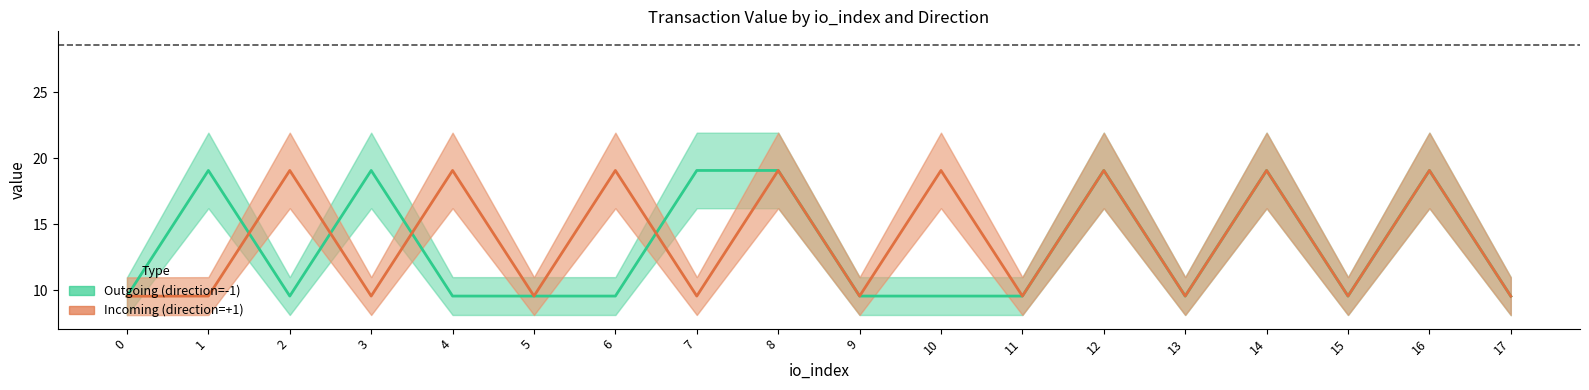

Which category has the highest value in the Outgoing (direction=-1) series?

1